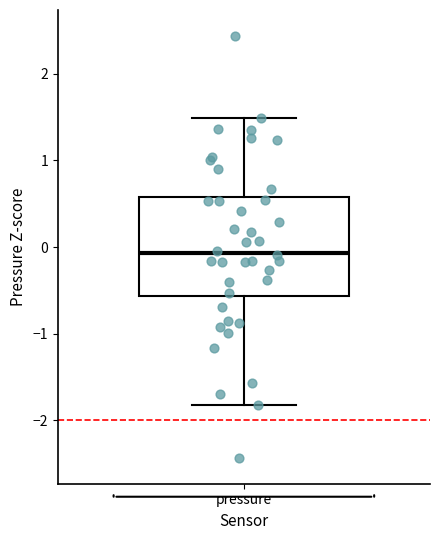

Transcribe this box plot: give where the median line is, the range the box spans, and where the two whiskers end, as read against the y-axis. The values are not printed on the chart, so give them approximately, as read against the axis.

median -0.1, box -0.6 to 0.6, whiskers -1.8 to 1.5